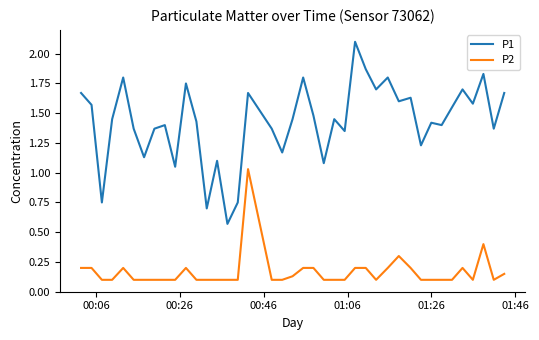

List the series in order of their peak value, lowest first.

P2, P1